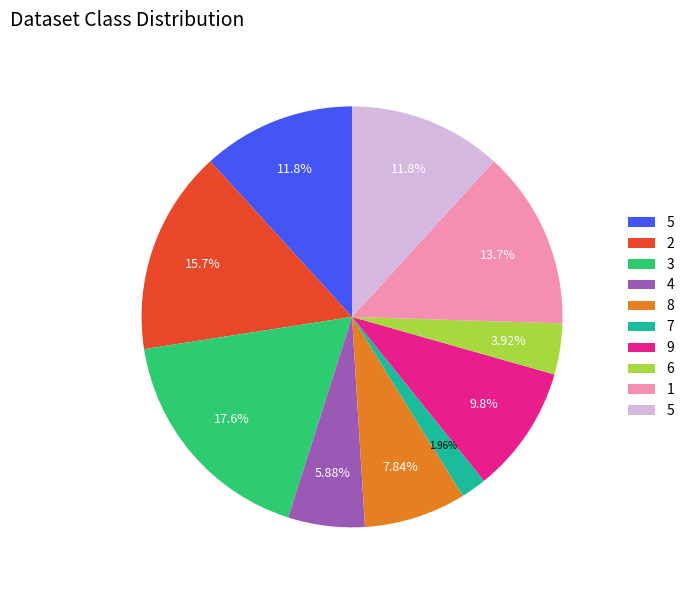

Does any single category account for the majority?

No